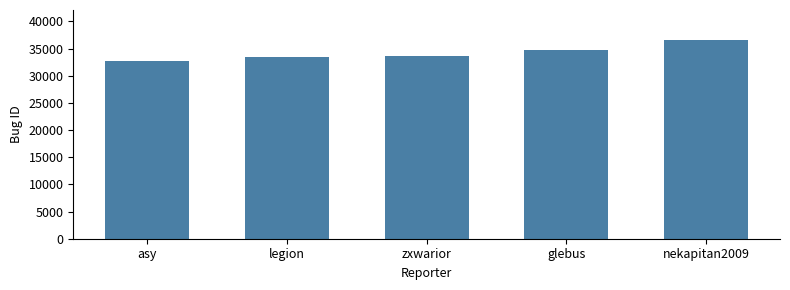

What is the change in value from zxwarior to glebus?

+1104